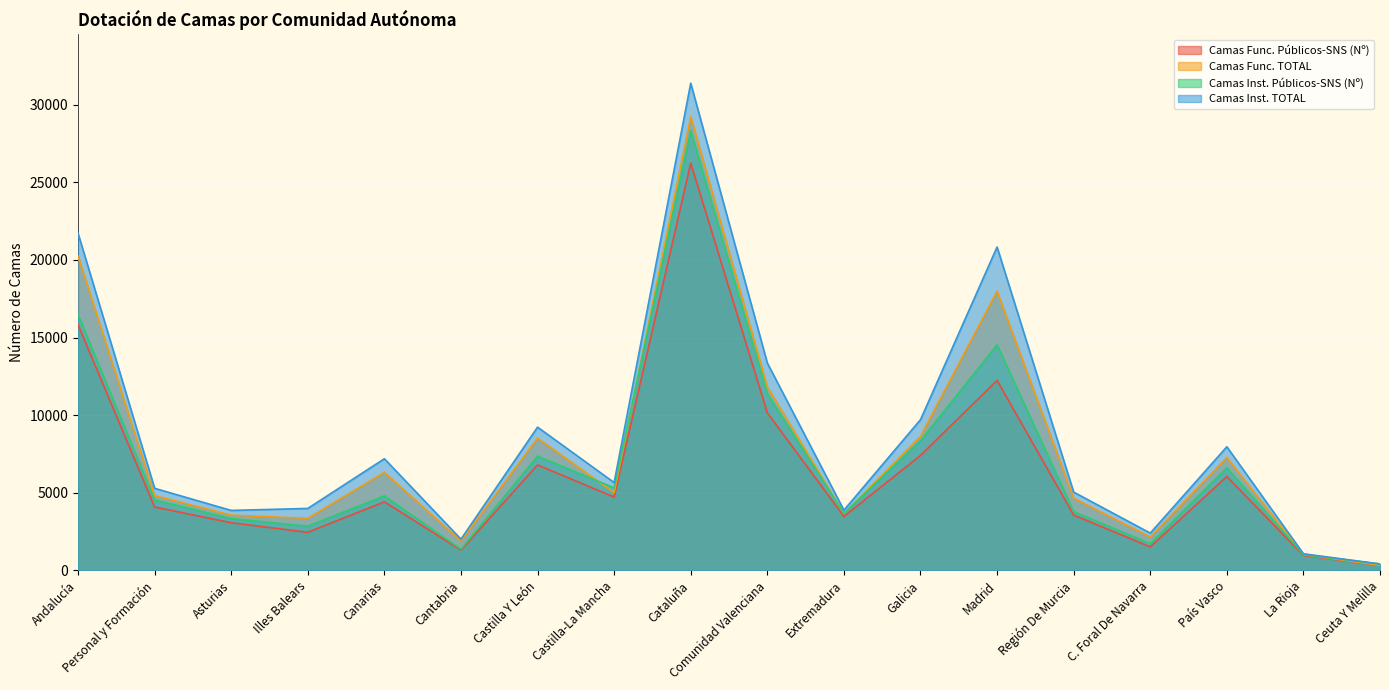

Which series has the largest total across all categories?

Camas Inst. TOTAL